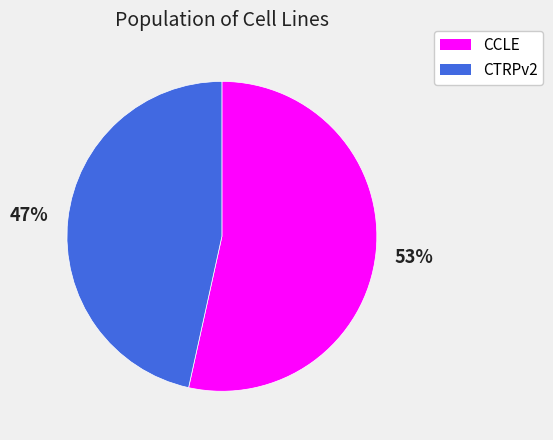

Count the number of slices in the pie.

2